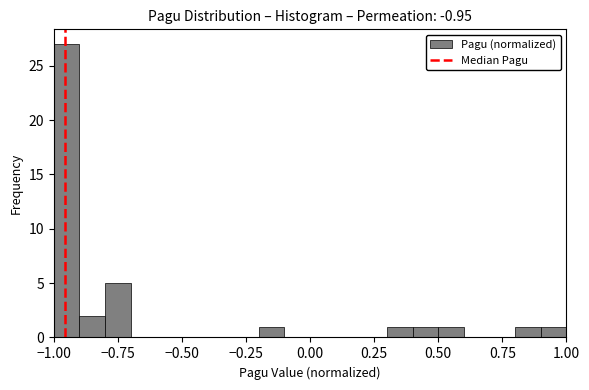

Read against the x-axis, roughly where is the centre of the tallest bar?

-0.95